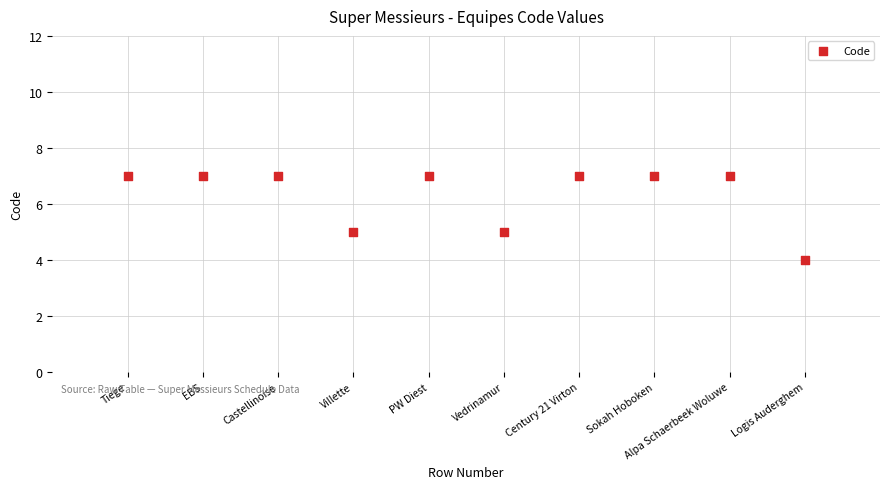

What is the range of Y values (max minus min)?

3